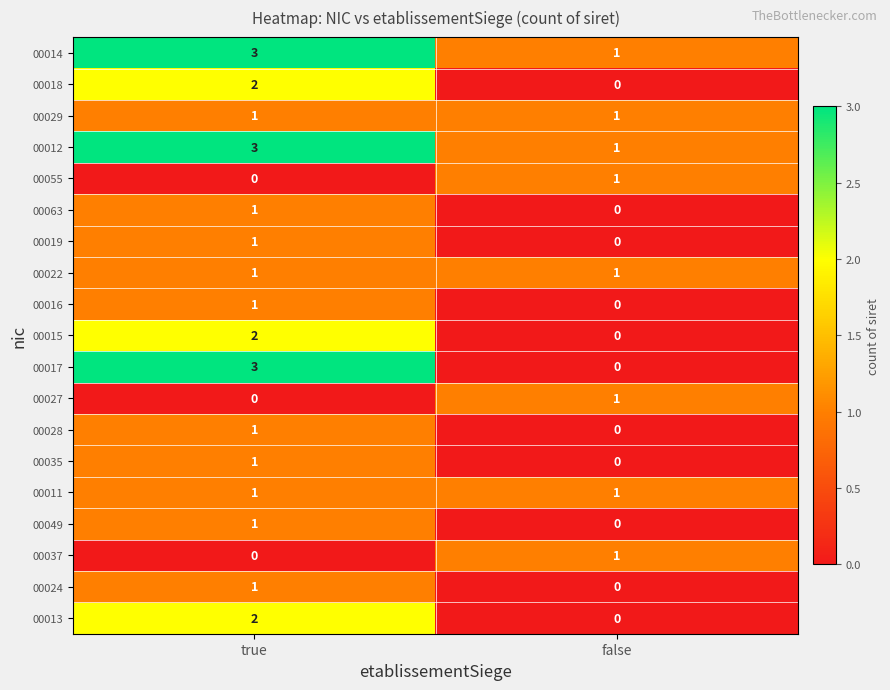

The 00017 series shows 0 at false. True or false?

True